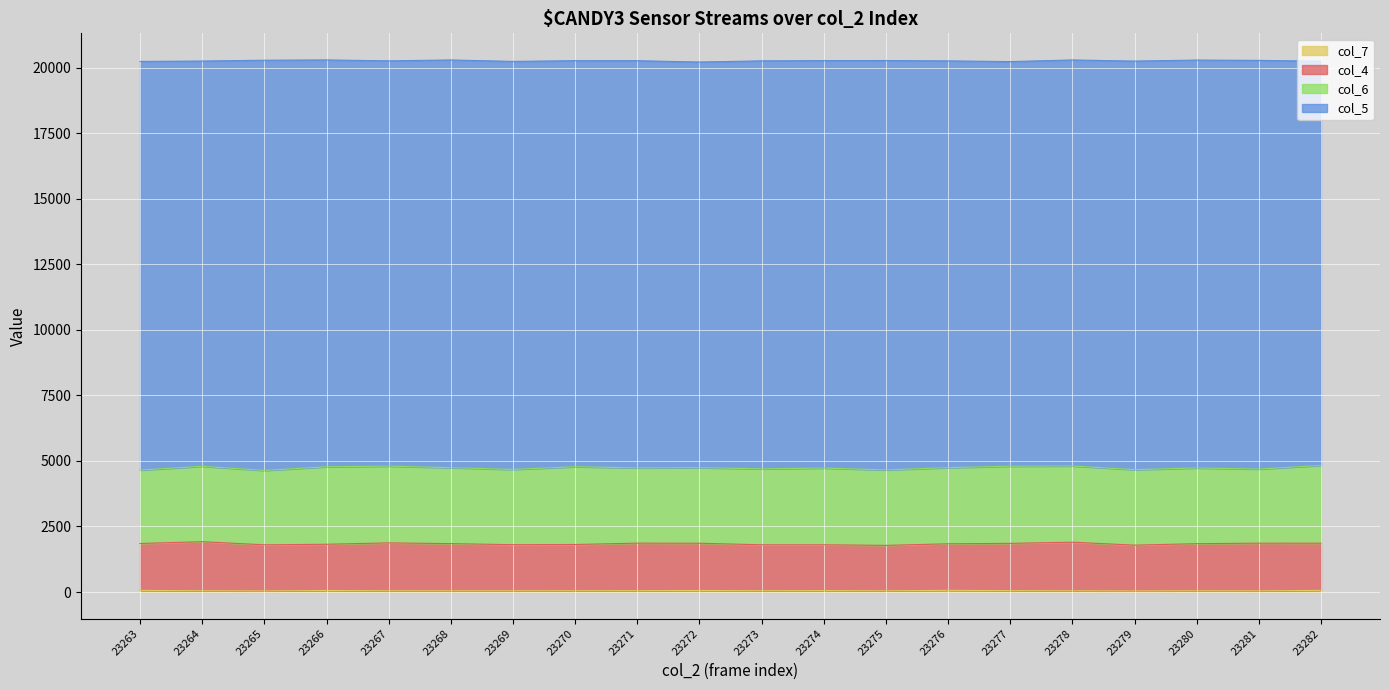

At which label is col_4 closest to 1850?

23263